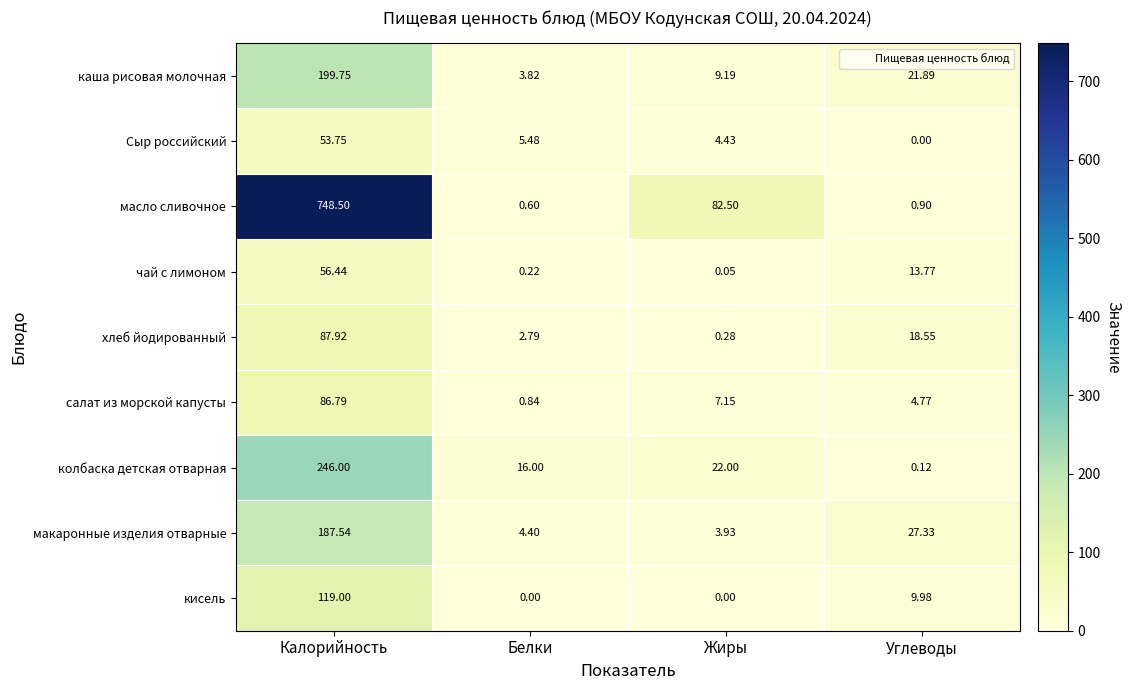

Which series changed the most between Белки and Углеводы?

макаронные изделия отварные